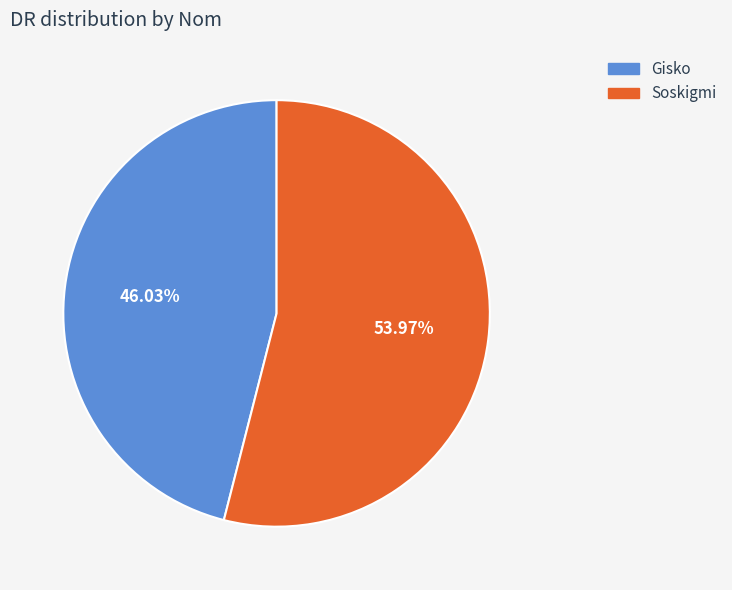

Does Soskigmi represent more than half of the total?

Yes